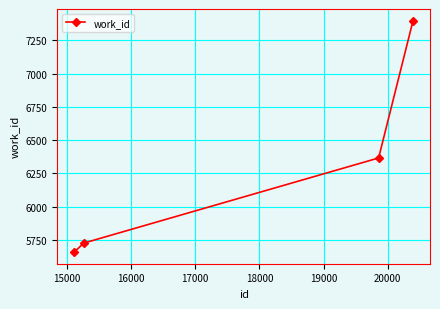

What is the greatest value displayed?

7399